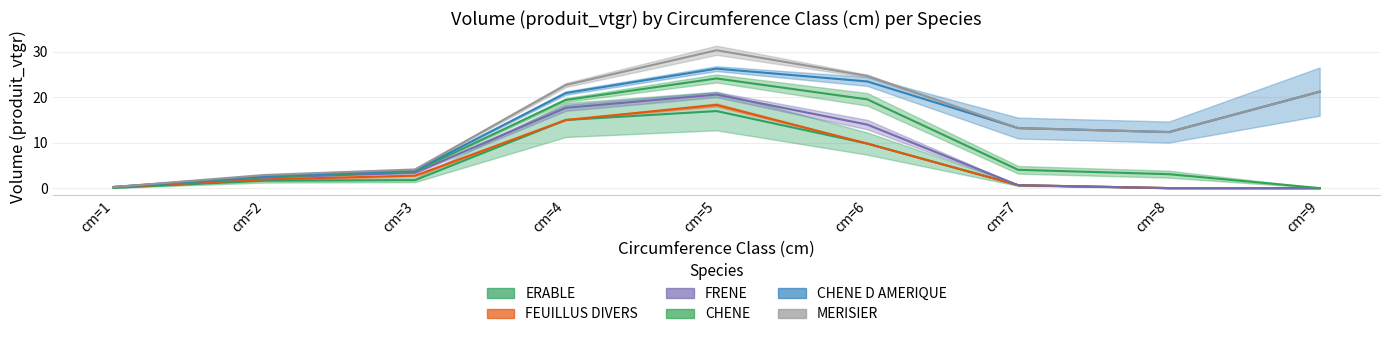

What is the value of the CHENE point at the 7th from the left?

4.0